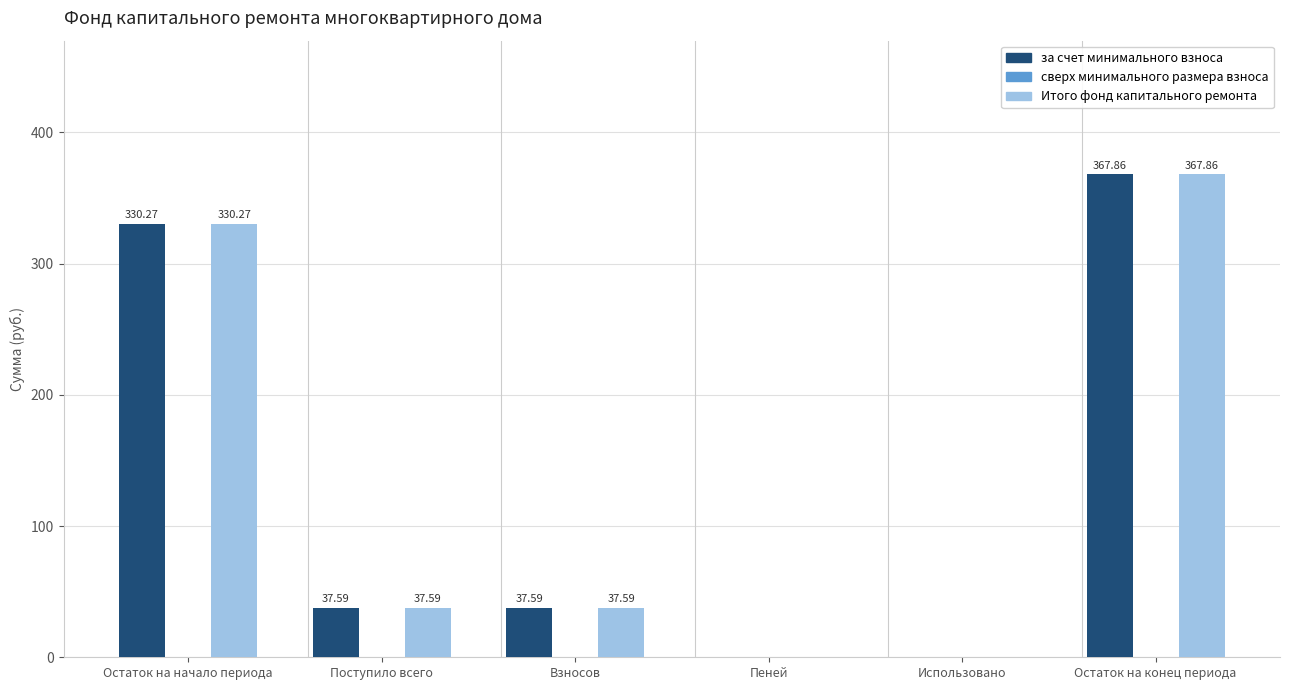

What is the sum of all Итого фонд капитального ремонта values?

773.3